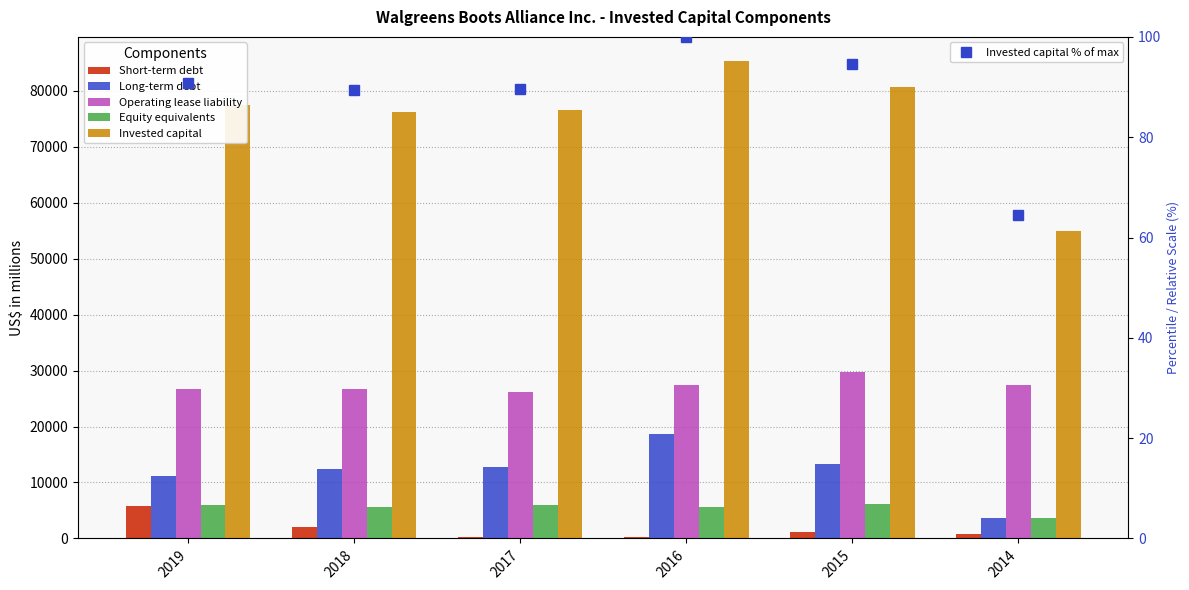

Is the value of Equity equivalents at 2018 greater than the value of Operating lease liability at 2019?

No